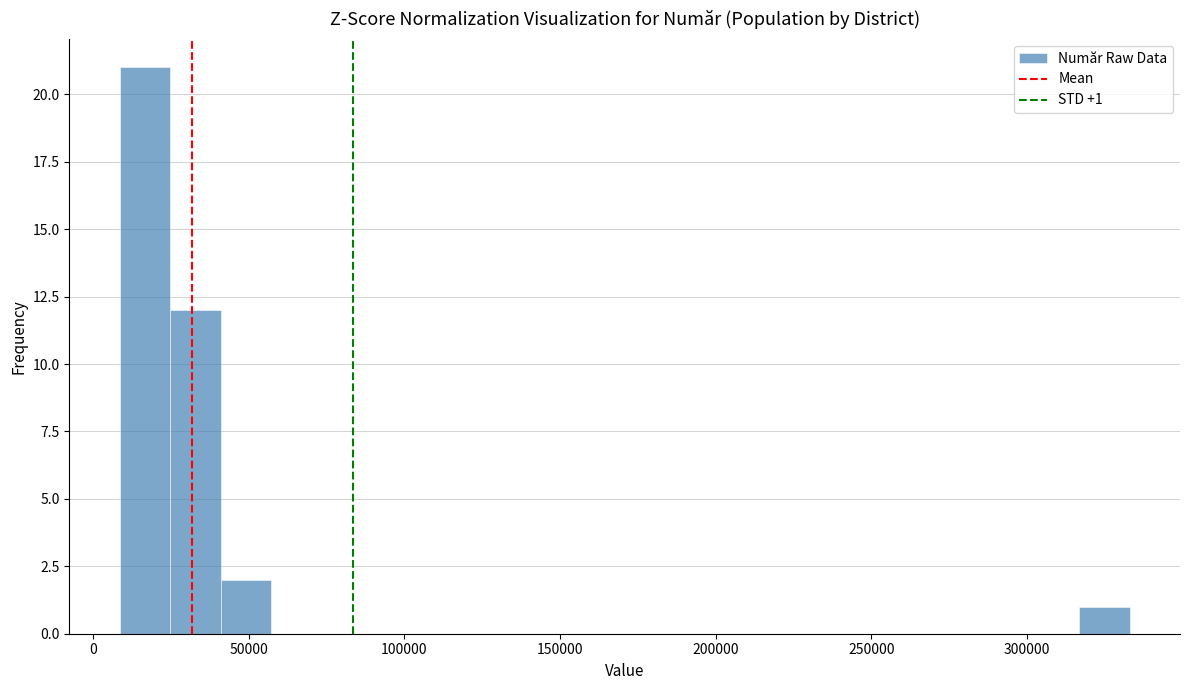

Read against the x-axis, roughly where is the centre of the tallest bar?

15000